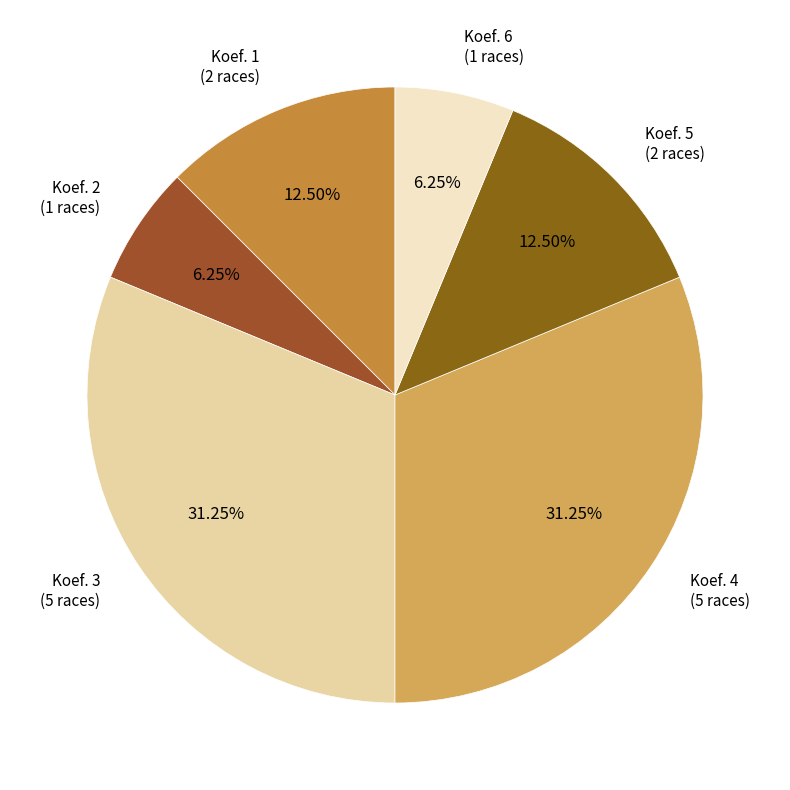

How many segments does this pie chart have?

6